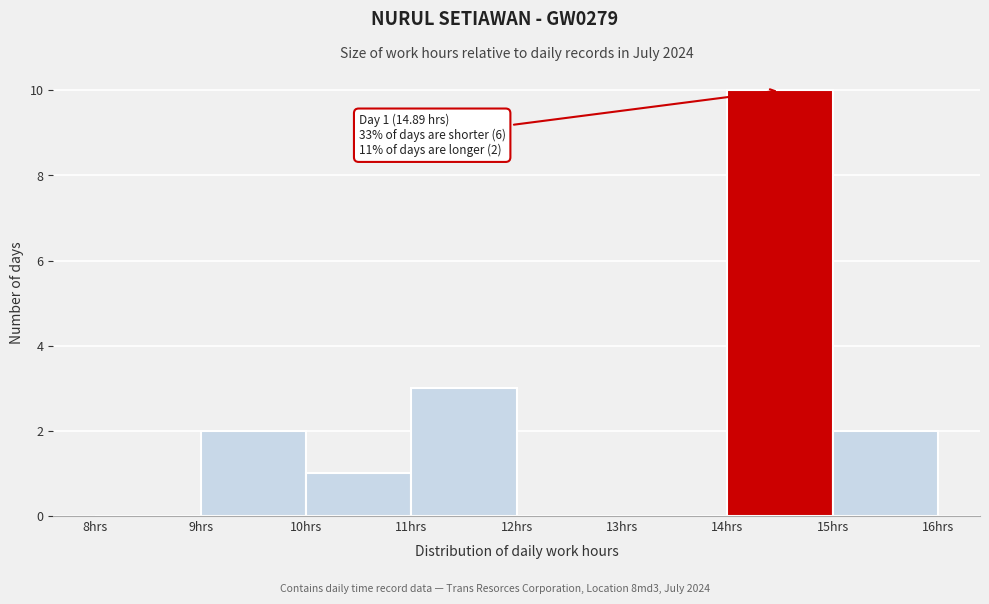

Over which range of the x-axis is the bar tallest?

14 to 15